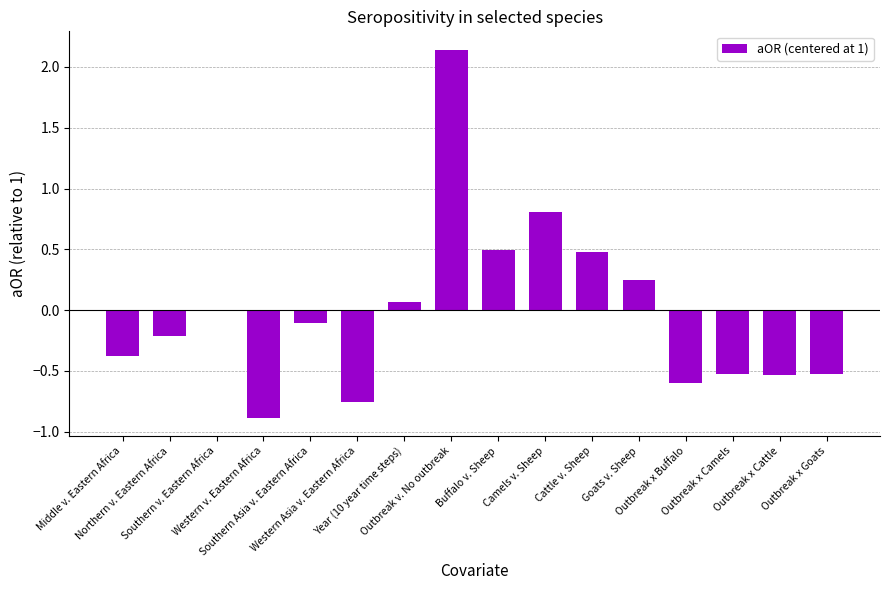

Is it true that the value at Outbreak x Buffalo is -0.6?

True